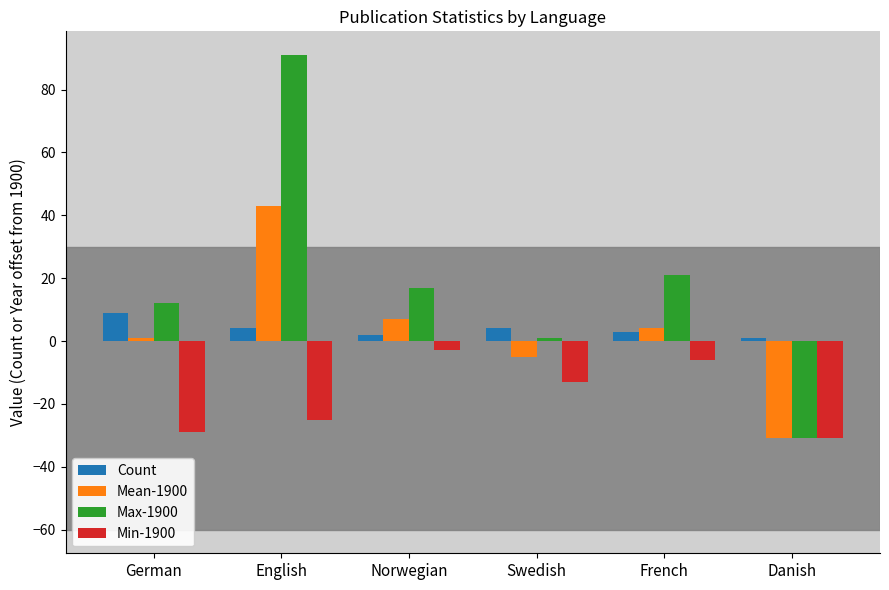

What is the average value of the Mean-1900 series?

3